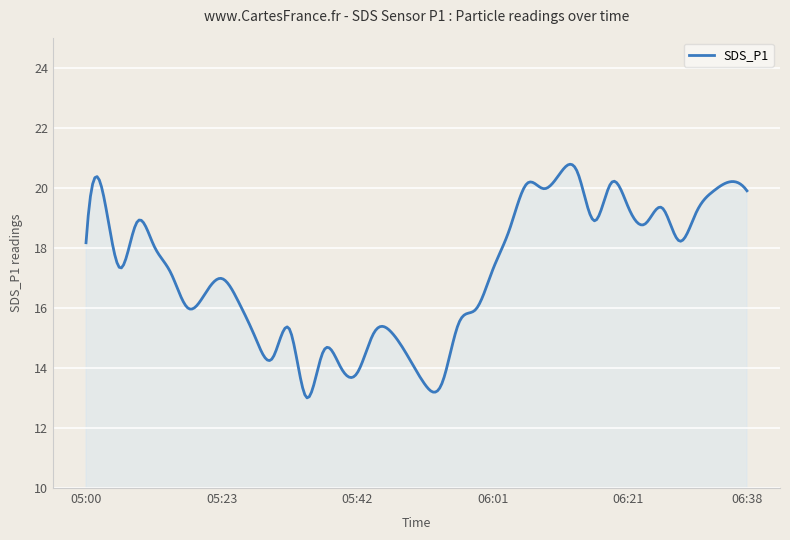

What is the greatest value displayed?

20.8